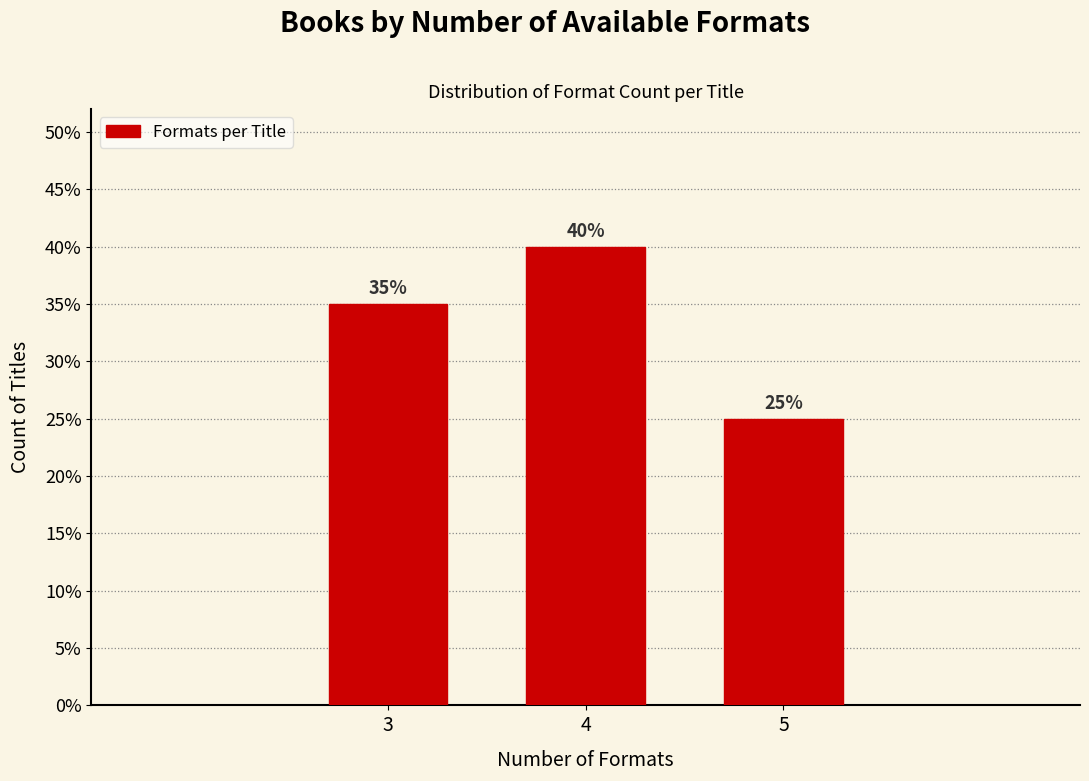

Are the bars horizontal?

No